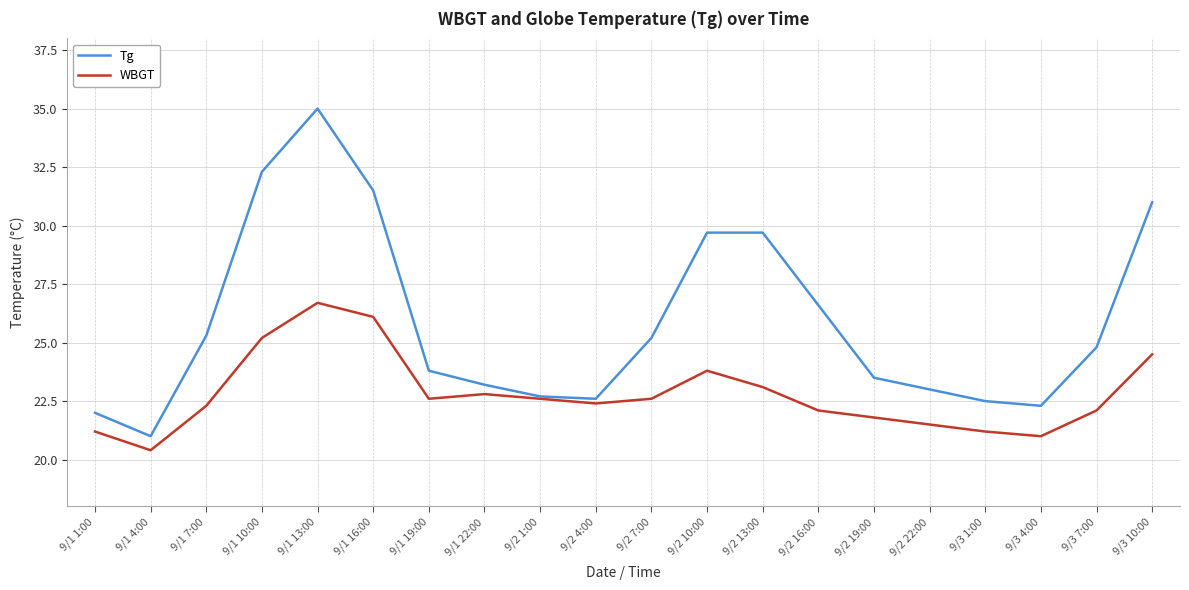

Count the number of categories in the chart.

20